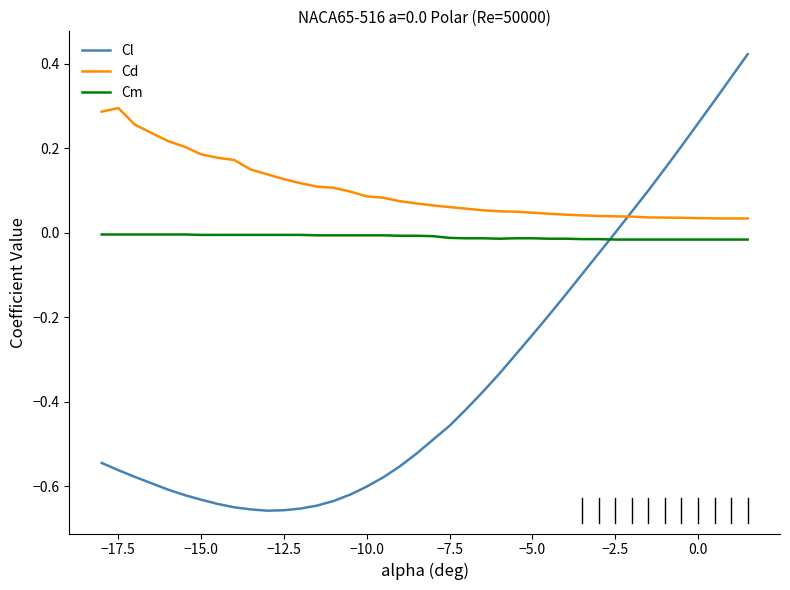

Which series has the largest total across all categories?

Cd